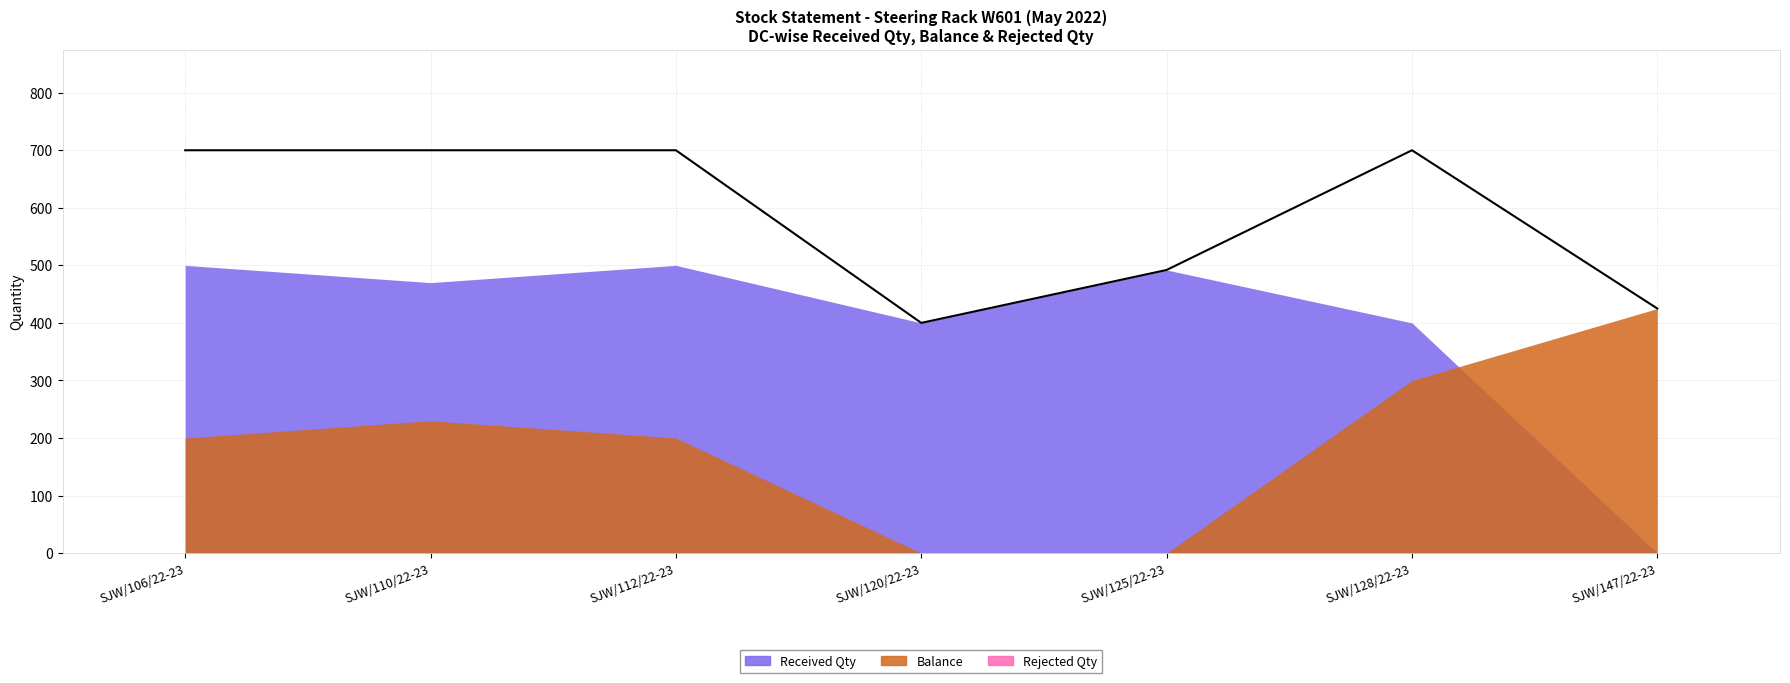

How many data points in Balance are less than 200?

2